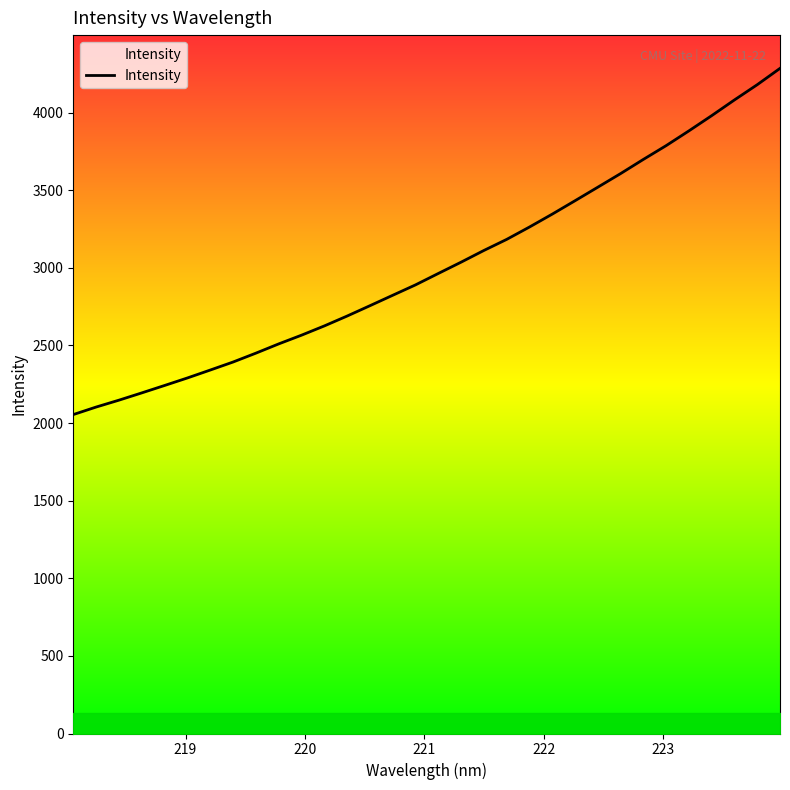

What is the difference between the maximum and minimum values?

2230.5